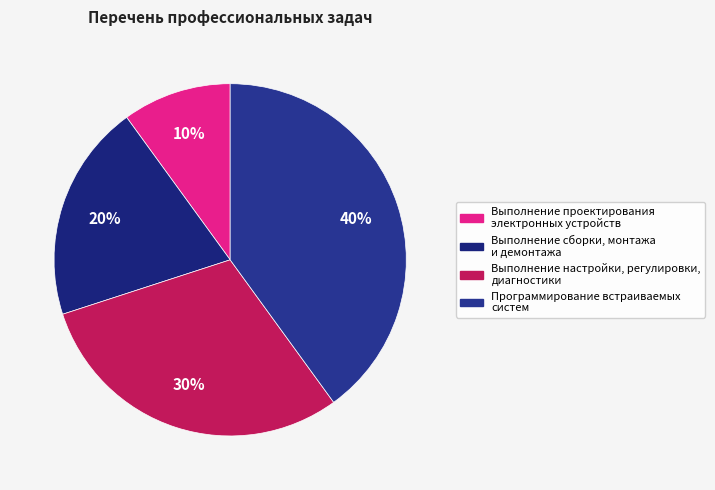

What is the smallest slice in the pie chart?

Выполнение проектирования электронных устройств